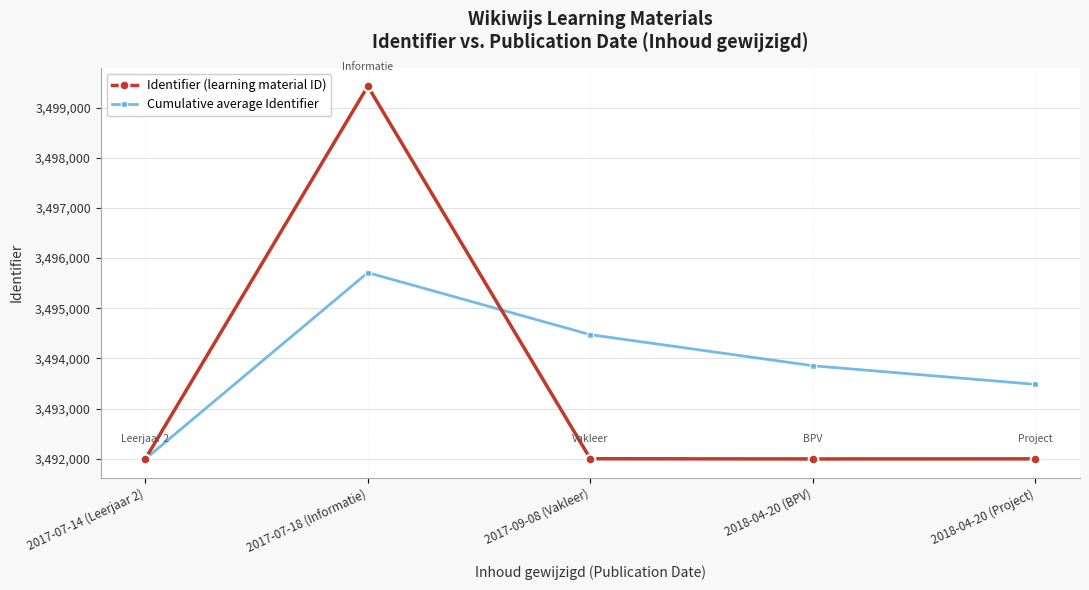

Which series has the widest spread of values?

Identifier (learning material ID)